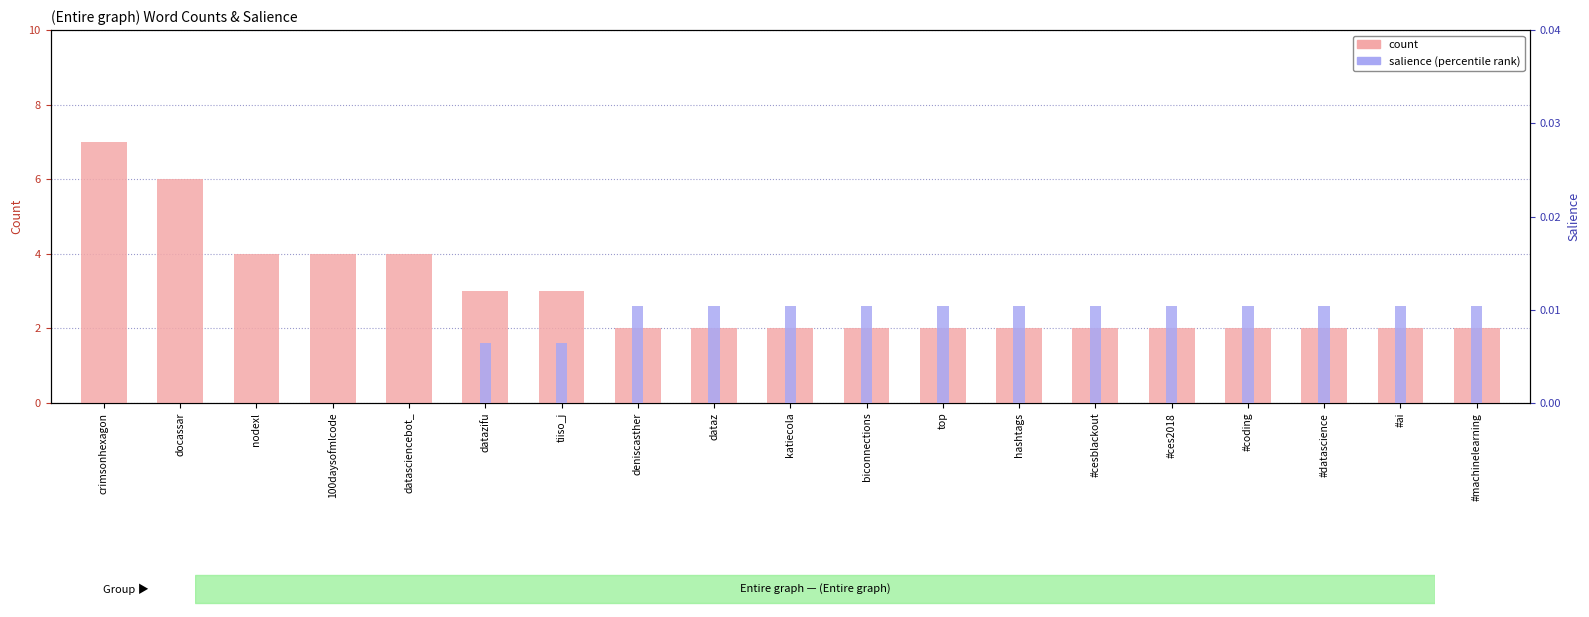

Reading left to right, extract all data points from this chart.

count: crimsonhexagon=7.0	docassar=6.0	nodexl=4.0	100daysofmlcode=4.0	datasciencebot_=4.0	datazifu=3.0	tiiso_j=3.0	deniscasther=2.0	dataz=2.0	katiecola=2.0	biconnections=2.0	top=2.0	hashtags=2.0	#cesblackout=2.0	#ces2018=2.0	#coding=2.0	#datascience=2.0	#ai=2.0	#machinelearning=2.0
percentile rank within the sample: crimsonhexagon=0.0	docassar=0.0	nodexl=0.0	100daysofmlcode=0.0	datasciencebot_=0.0	datazifu=0.0	tiiso_j=0.0	deniscasther=0.0	dataz=0.0	katiecola=0.0	biconnections=0.0	top=0.0	hashtags=0.0	#cesblackout=0.0	#ces2018=0.0	#coding=0.0	#datascience=0.0	#ai=0.0	#machinelearning=0.0